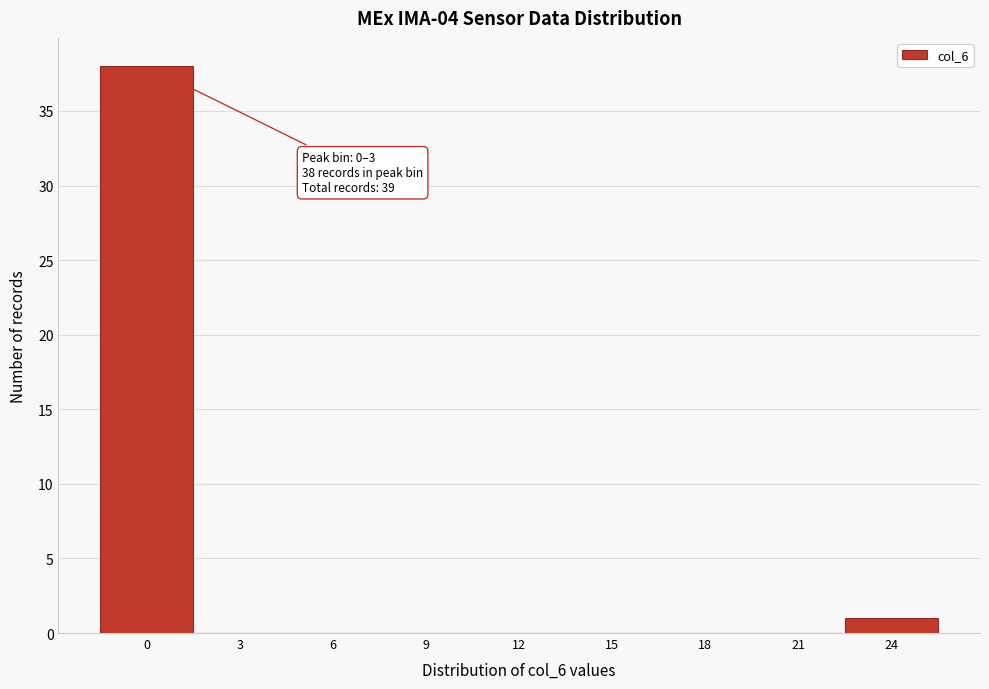

Reading left to right, what are all the values shown in this chart?

0=38	3=0	6=0	9=0	12=0	15=0	18=0	21=0	24=1